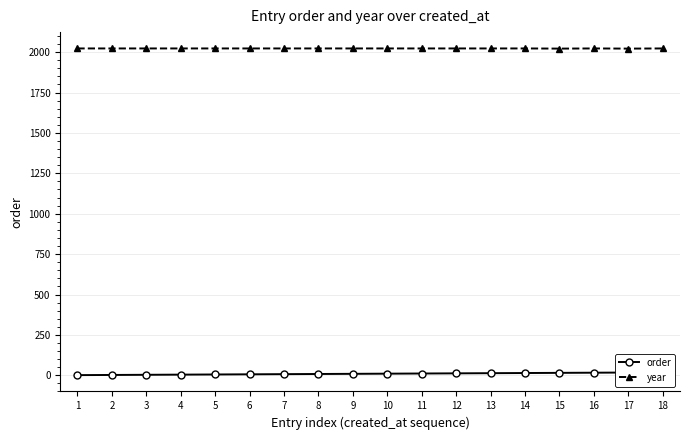

Reading left to right, what are all the values shown in this chart?

order: 1=1	2=2	3=3	4=4	5=5	6=6	7=7	8=8	9=9	10=10	11=11	12=12	13=13	14=14	15=15	16=16	17=17	18=18
year: 1=2023	2=2023	3=2023	4=2023	5=2023	6=2023	7=2023	8=2023	9=2023	10=2023	11=2023	12=2023	13=2023	14=2023	15=2022	16=2023	17=2022	18=2023